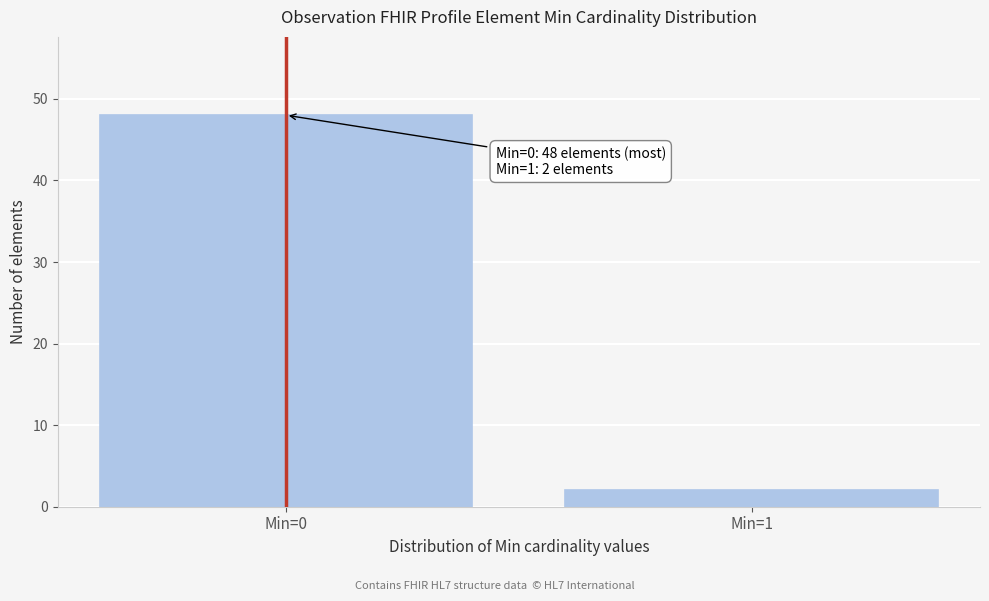

Reading right to left, transcribe all the data shown in this chart.

2	48